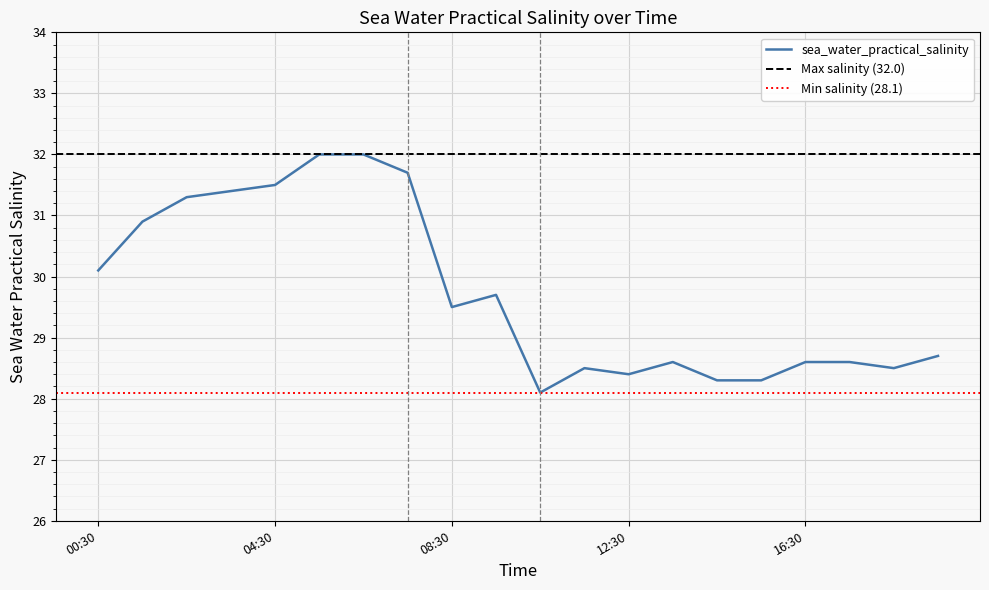

What is the difference between the maximum and minimum values?

3.9